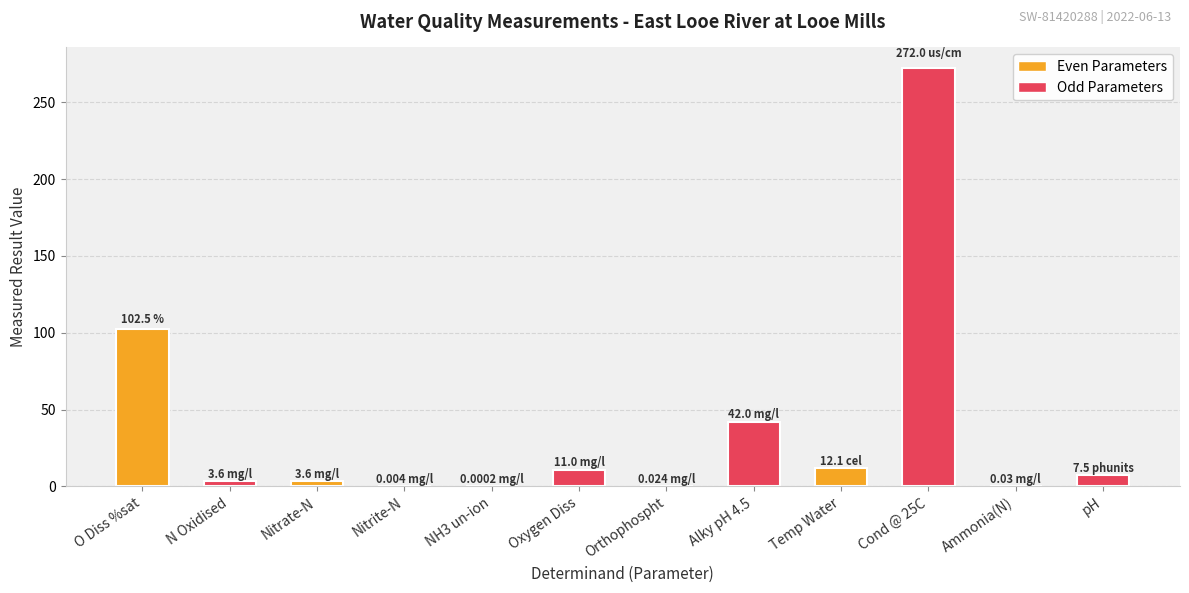

What is the sum of all values?

454.4